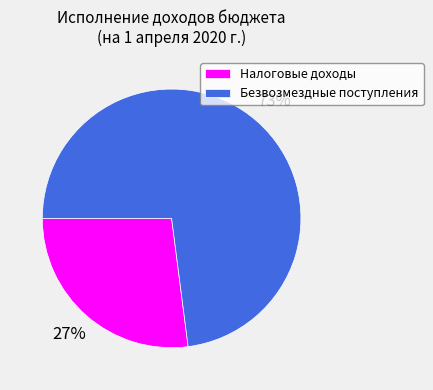

Is there any slice that represents more than half of the pie?

Yes